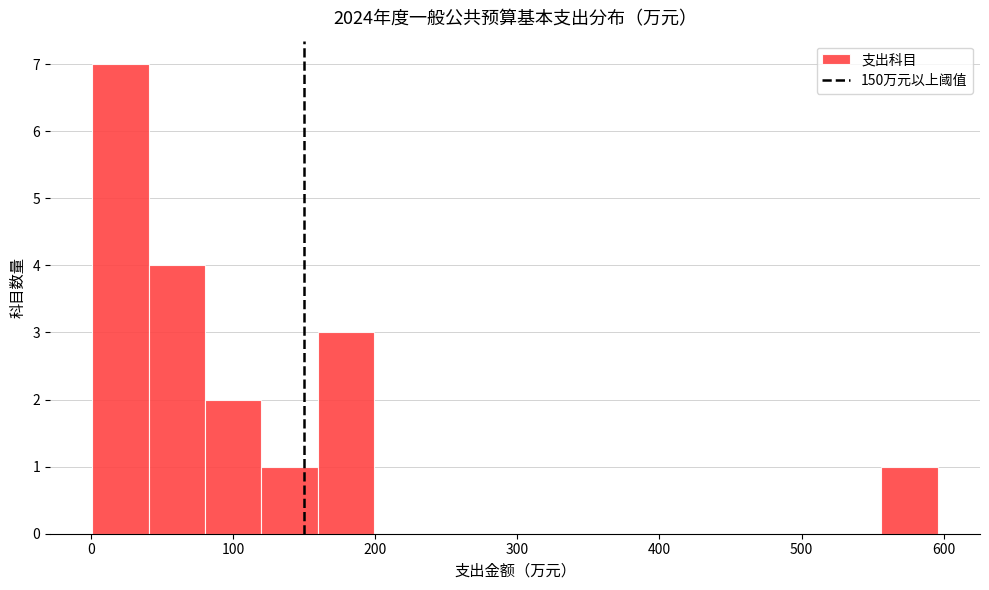

Around what value on the x-axis is the tallest bar? Give the approximate position of its centre, as read against the axis.

20